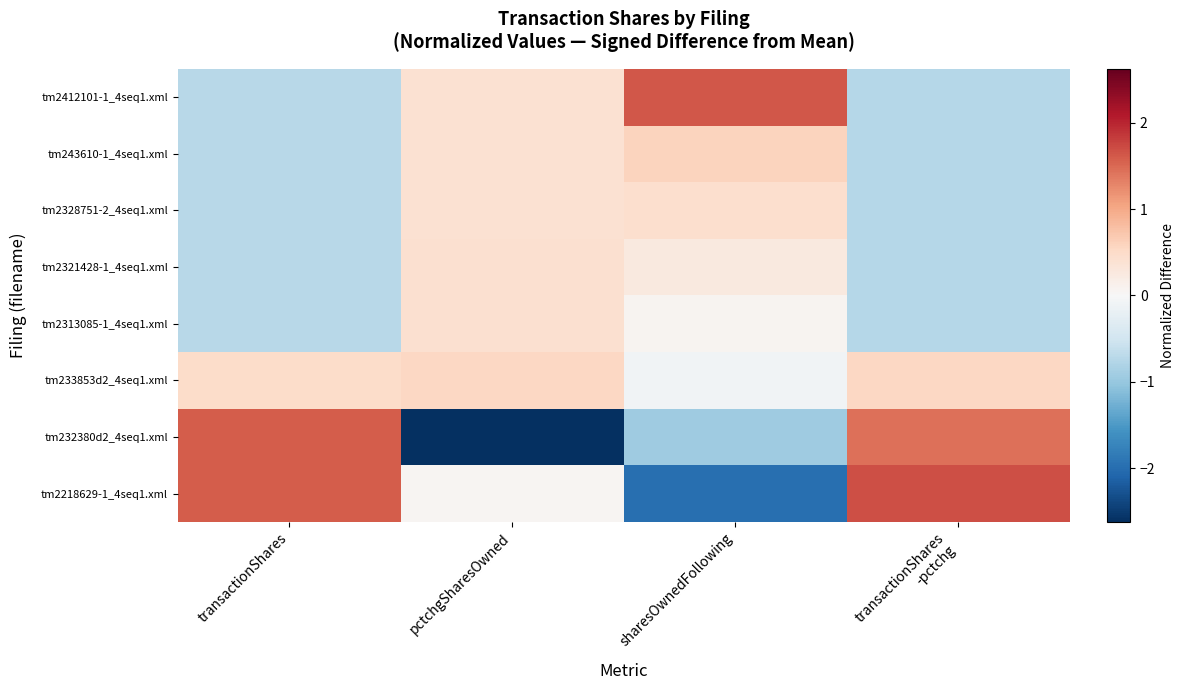

Reading left to right, list all the values displayed in this chart.

tm2412101-1_4seq1.xml: transactionShares=-0.7	pctchgSharesOwned=0.4	sharesOwnedFollowing=1.6	transactionShares
-pctchg=-0.7
tm243610-1_4seq1.xml: transactionShares=-0.7	pctchgSharesOwned=0.4	sharesOwnedFollowing=0.6	transactionShares
-pctchg=-0.7
tm2328751-2_4seq1.xml: transactionShares=-0.7	pctchgSharesOwned=0.4	sharesOwnedFollowing=0.4	transactionShares
-pctchg=-0.7
tm2321428-1_4seq1.xml: transactionShares=-0.7	pctchgSharesOwned=0.4	sharesOwnedFollowing=0.3	transactionShares
-pctchg=-0.7
tm2313085-1_4seq1.xml: transactionShares=-0.7	pctchgSharesOwned=0.4	sharesOwnedFollowing=0.1	transactionShares
-pctchg=-0.7
tm233853d2_4seq1.xml: transactionShares=0.5	pctchgSharesOwned=0.5	sharesOwnedFollowing=-0.1	transactionShares
-pctchg=0.5
tm232380d2_4seq1.xml: transactionShares=1.6	pctchgSharesOwned=-2.6	sharesOwnedFollowing=-0.9	transactionShares
-pctchg=1.5
tm2218629-1_4seq1.xml: transactionShares=1.6	pctchgSharesOwned=0.1	sharesOwnedFollowing=-2.0	transactionShares
-pctchg=1.7